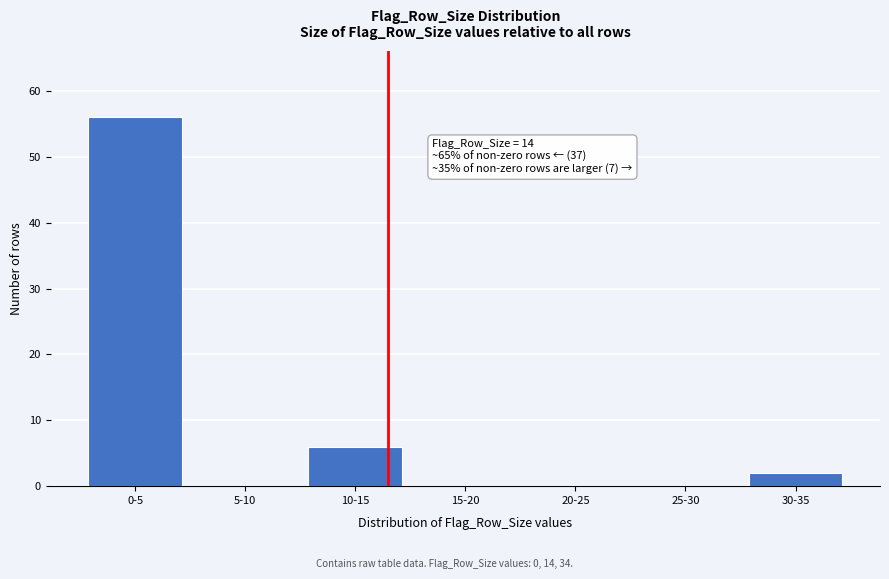

Reading left to right, extract all data points from this chart.

0-5=56	5-10=0	10-15=6	15-20=0	20-25=0	25-30=0	30-35=2